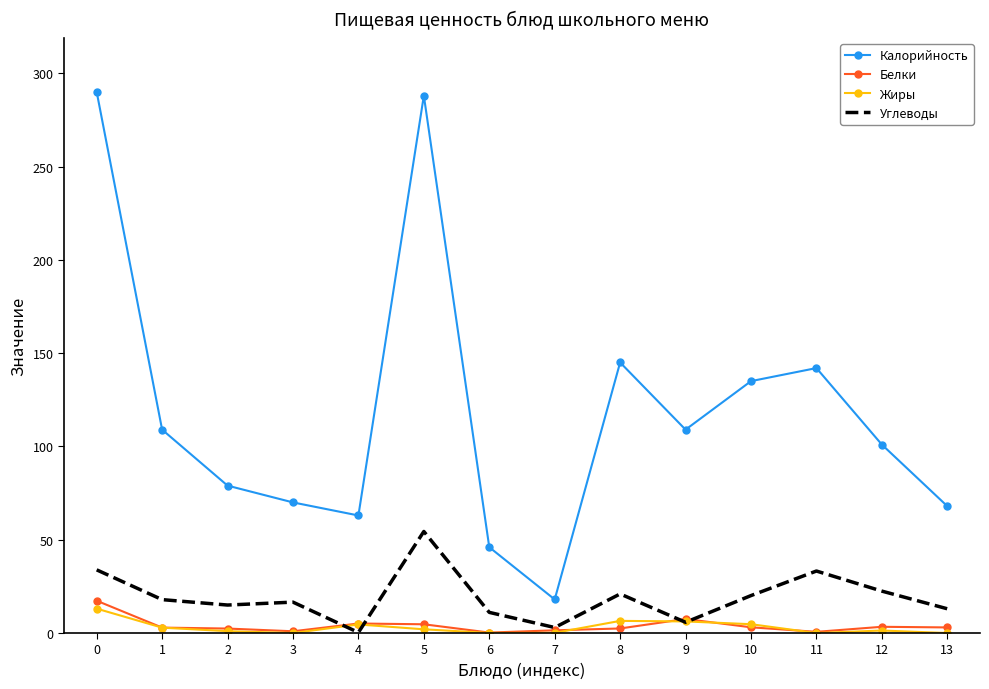

Which series changed the most between 7 and 8?

Калорийность